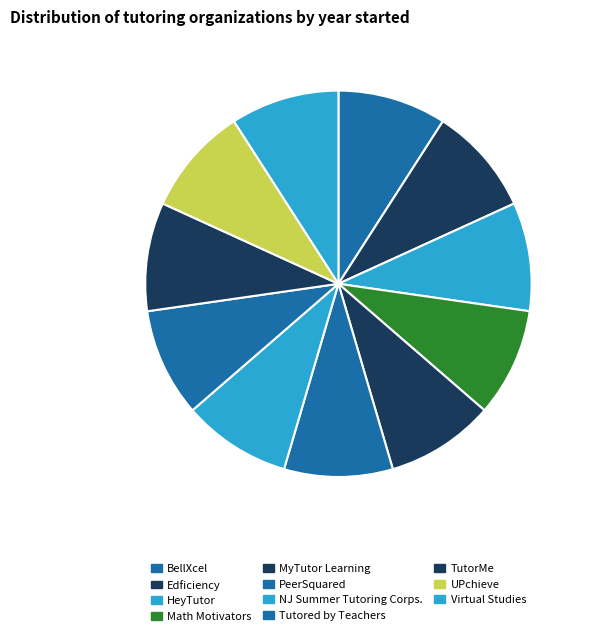

Combined, do PeerSquared and TutorMe account for over 50%?

No